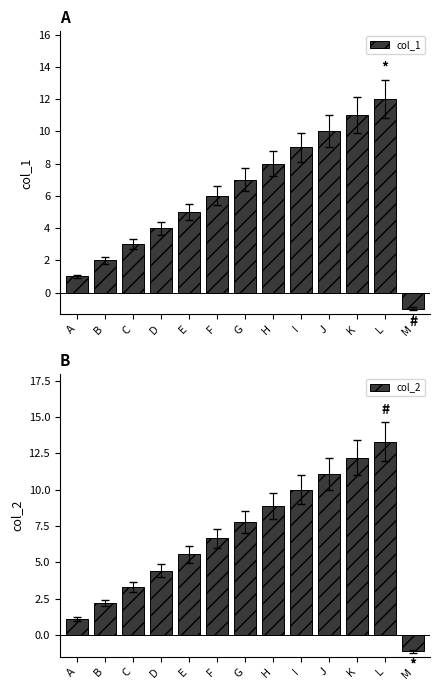

How many negative values does the col_1 series have?

1